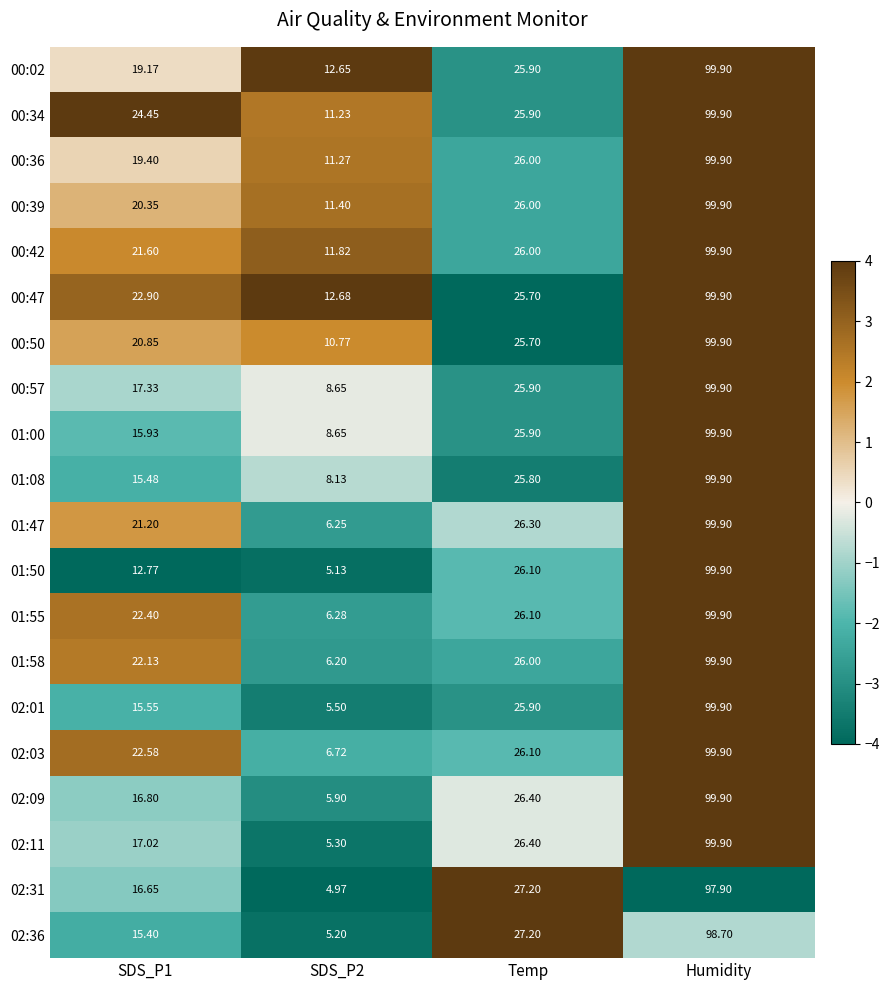

Is the value of 01:00 at SDS_P1 greater than the value of 00:42 at Humidity?

No